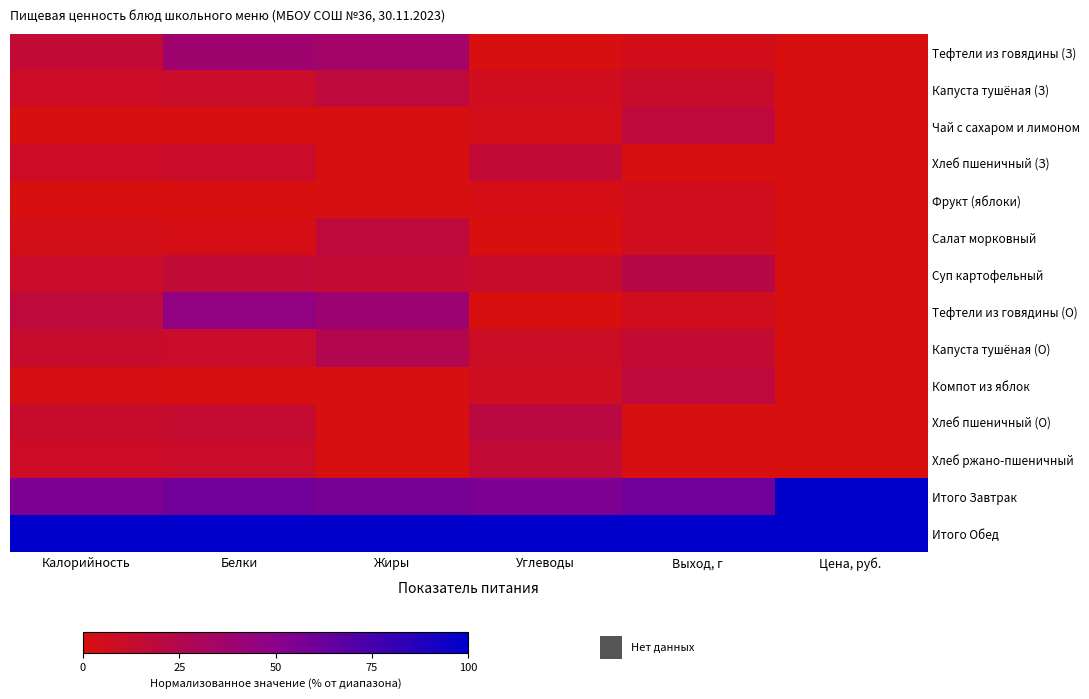

At which category is the sum across all series the highest?

Белки